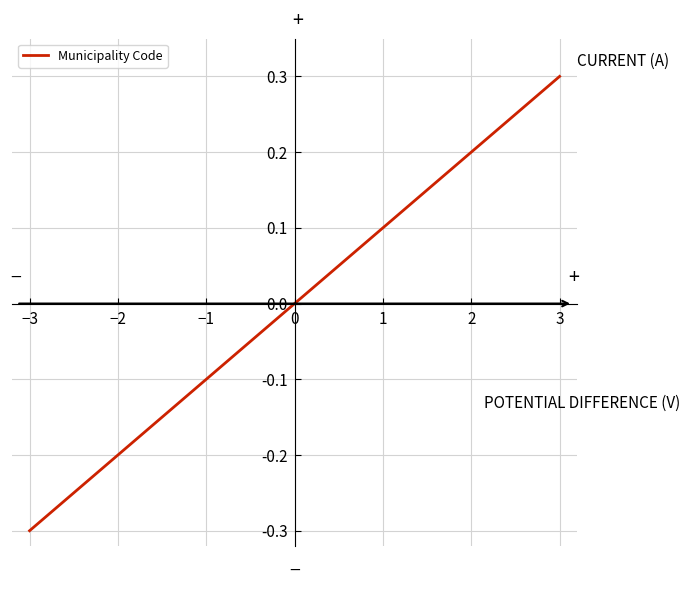

What is the difference between the maximum and minimum values?

0.6